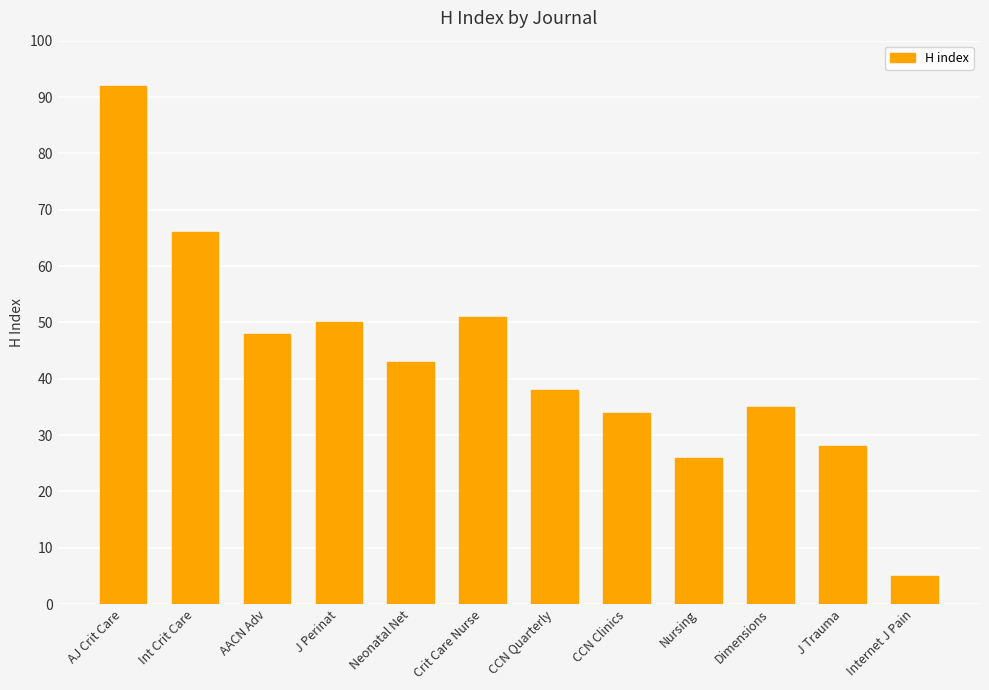

Which category has the lowest value across all series?

Internet J Pain